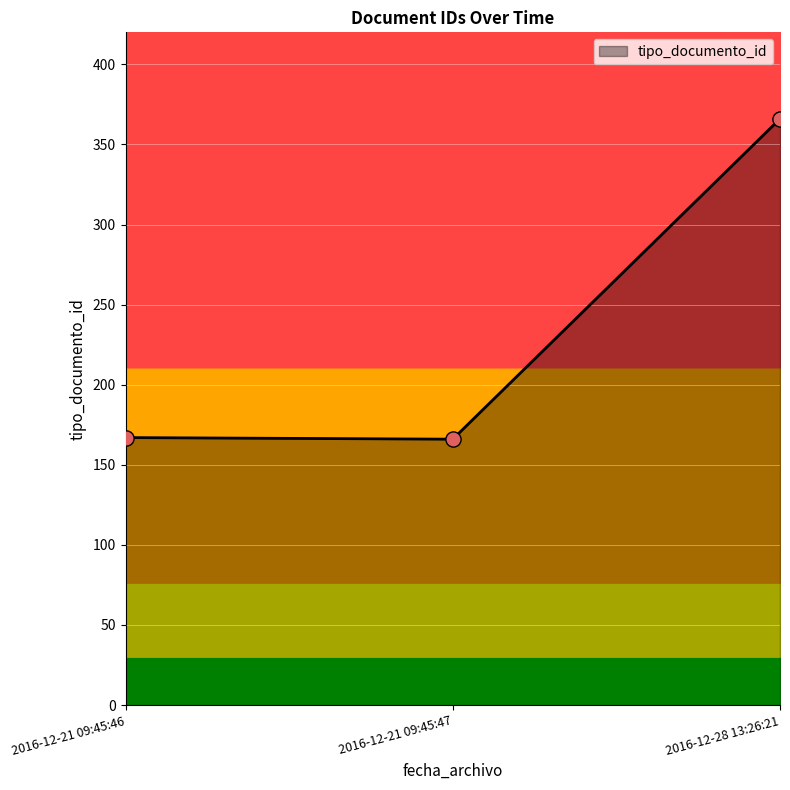

What is the change in value from 2016-12-21 09:45:47 to 2016-12-28 13:26:21?

+200